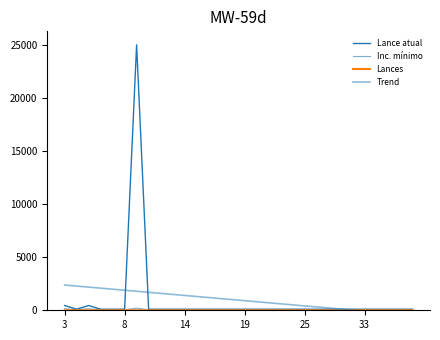

What is the total value across all series at 25?

562.3